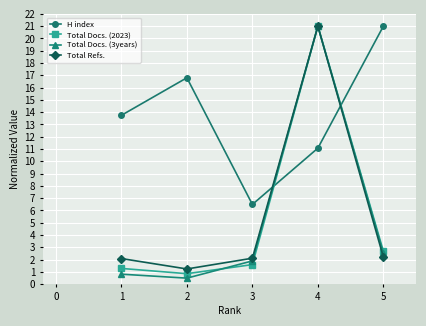

Which series has the widest spread of values?

Total Docs. (3years)